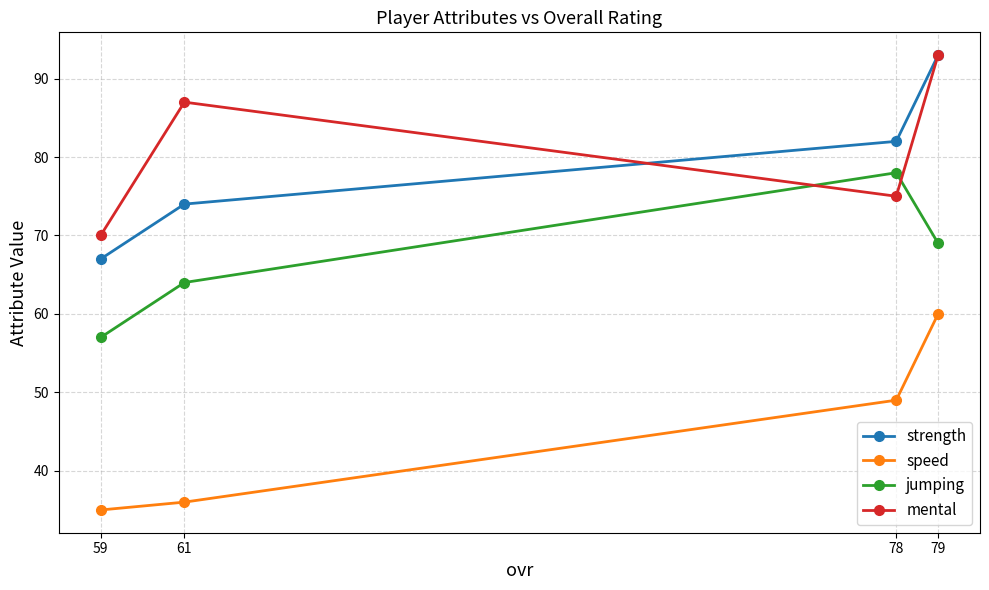

In jumping, how many points are higher than both neighbors (excluding endpoints)?

1